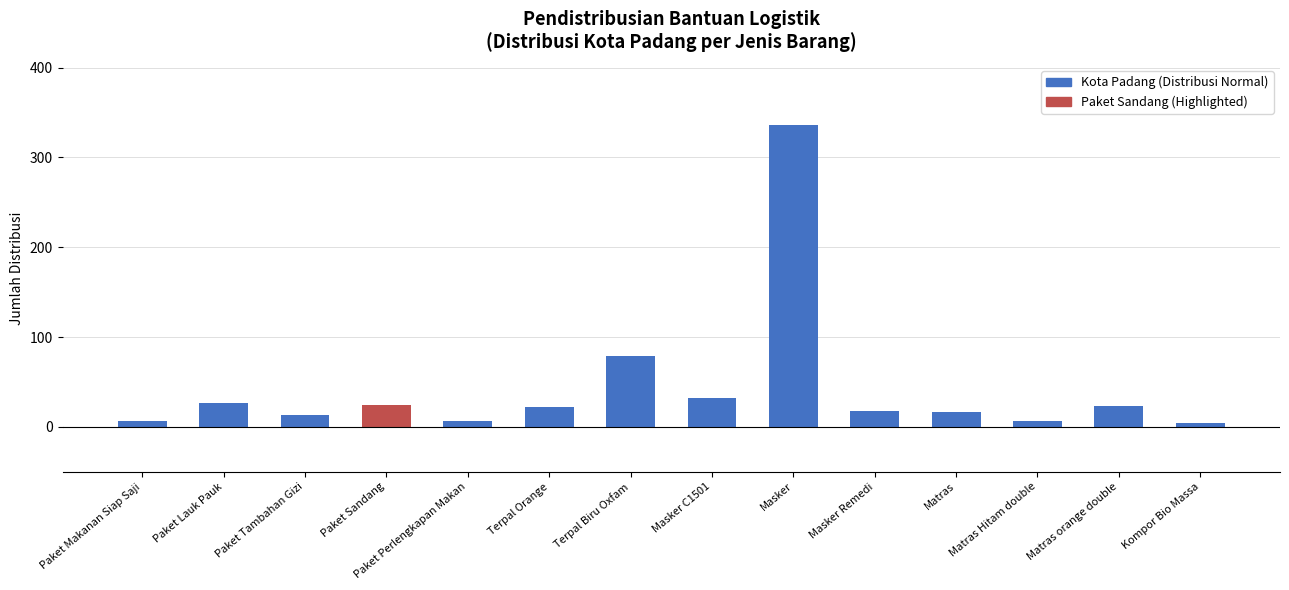

What is the label of the 7th bar from the left?

Terpal Biru Oxfam